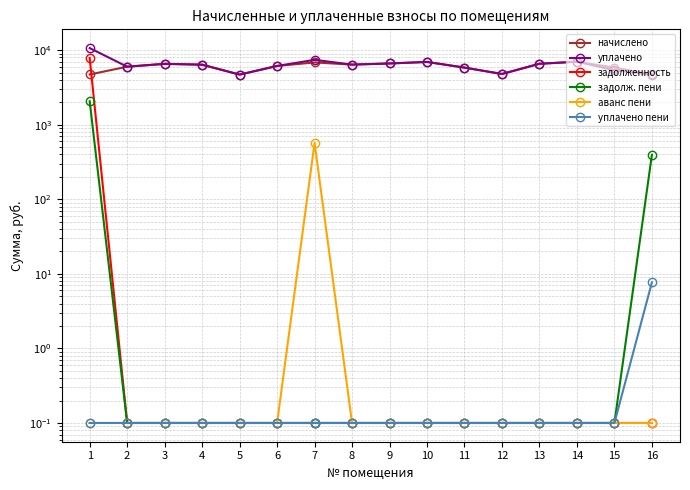

True or false: задолж. пени and уплачено пени intersect in this chart.

False